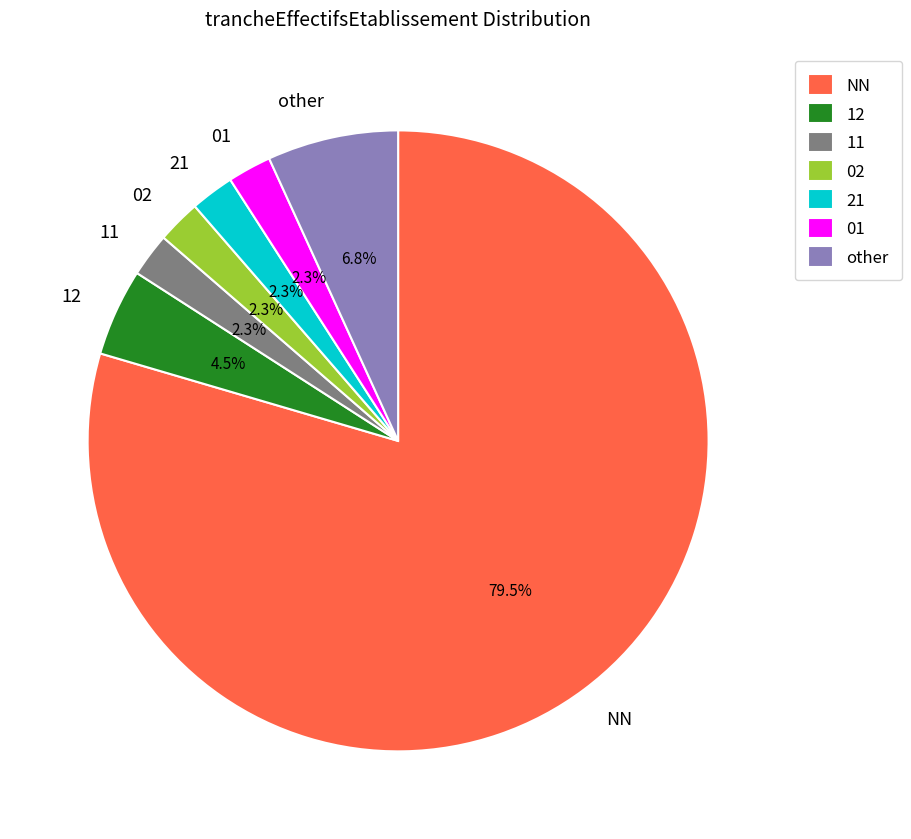

To the nearest percent, what is the combined percentage of NN and 12?

84%